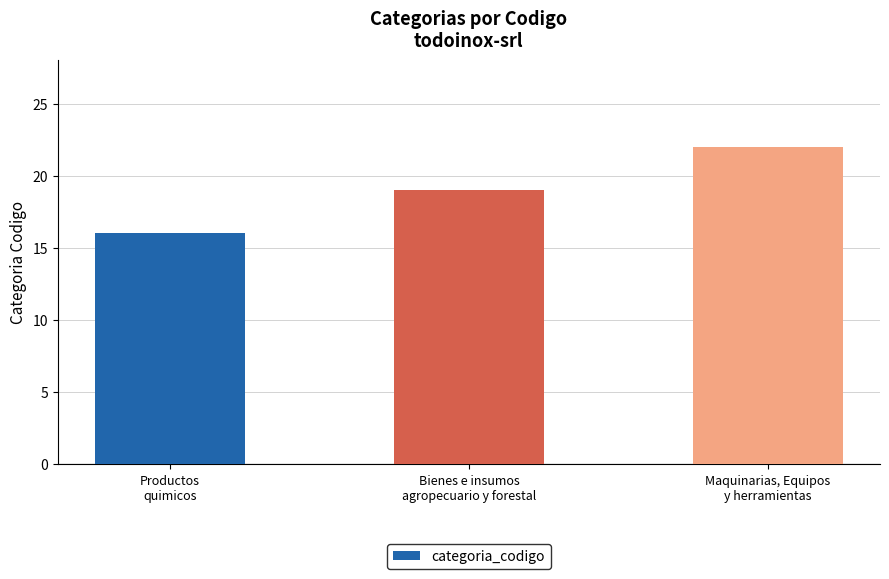

What position from the right is Maquinarias, Equipos
y herramientas?

1